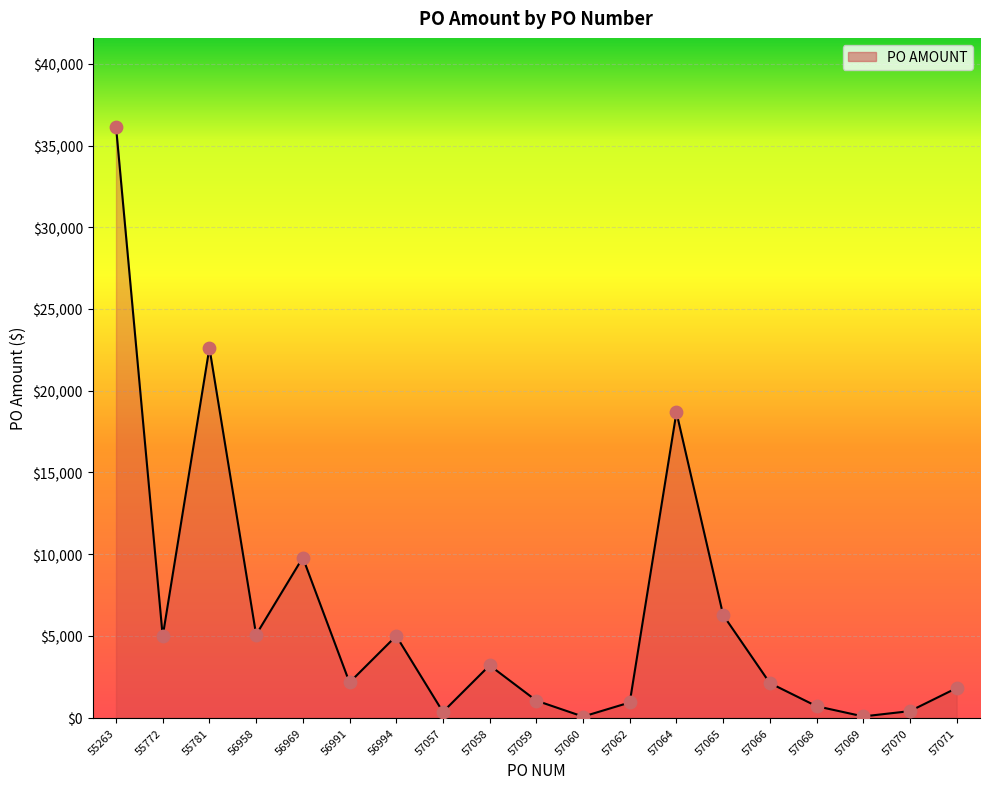

What is the change in value from 57058 to 57071?

-1390.0